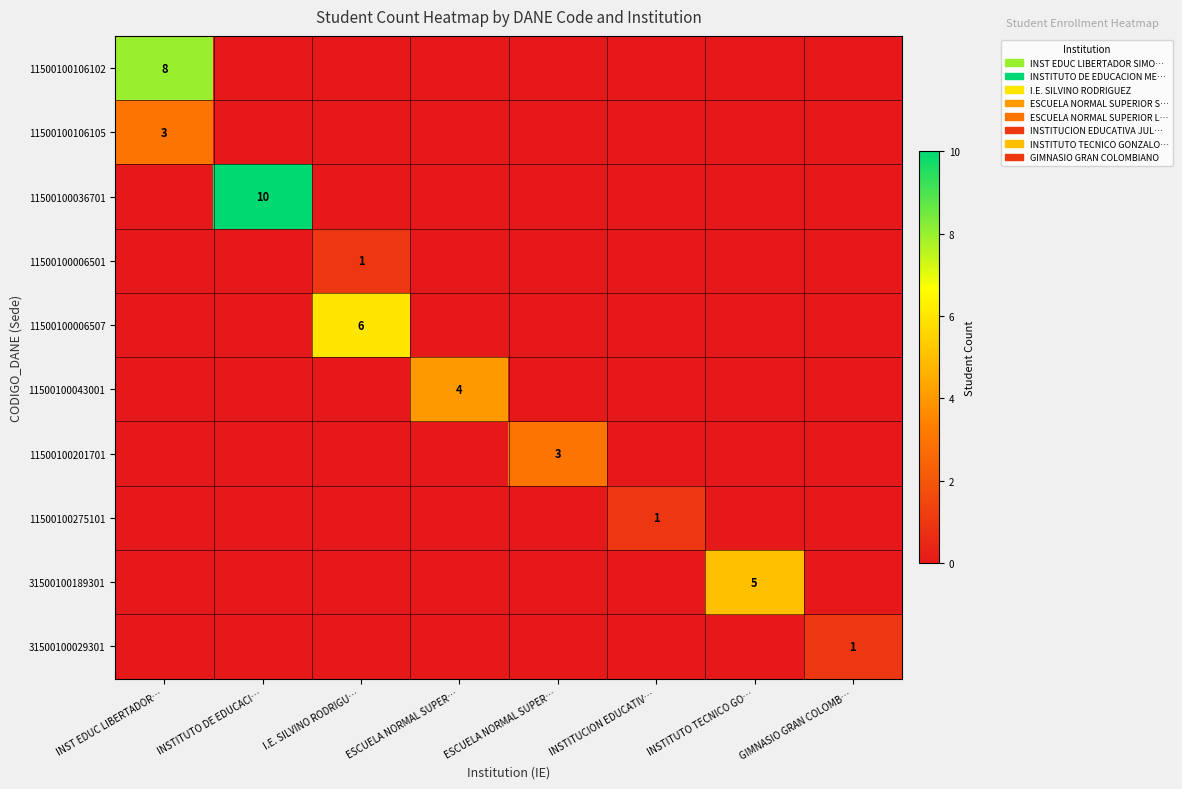

True or false: 11500100201701 has a value of 0 at I.E. SILVINO RODRIGU….

True